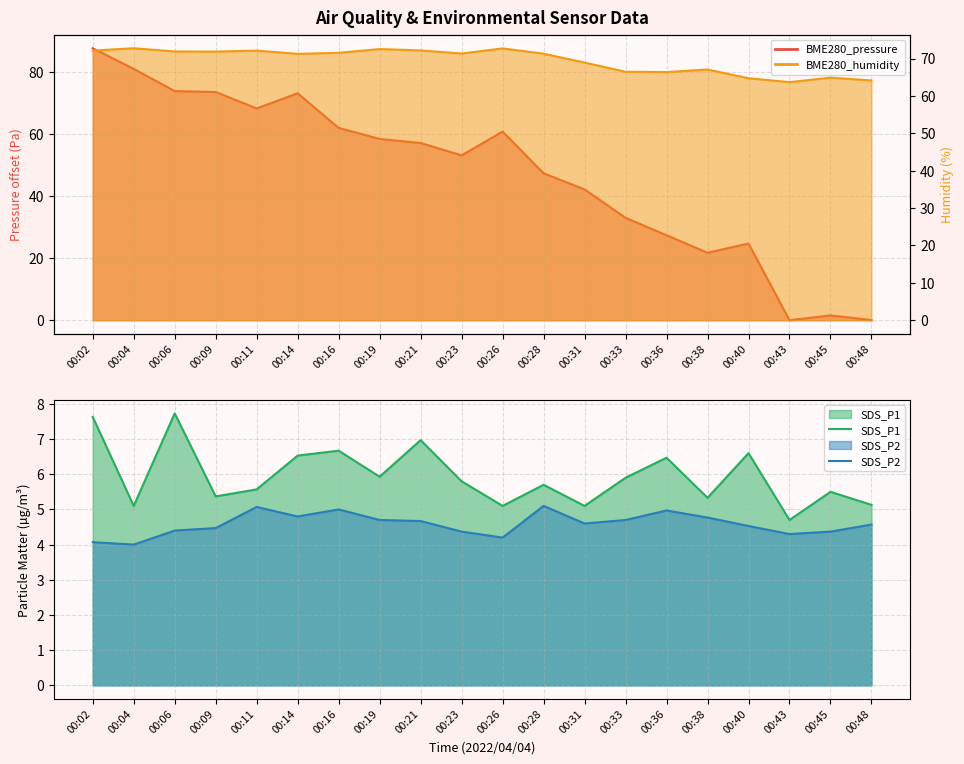

What is the approximate value of SDS_P2 at 00:40?

4.5